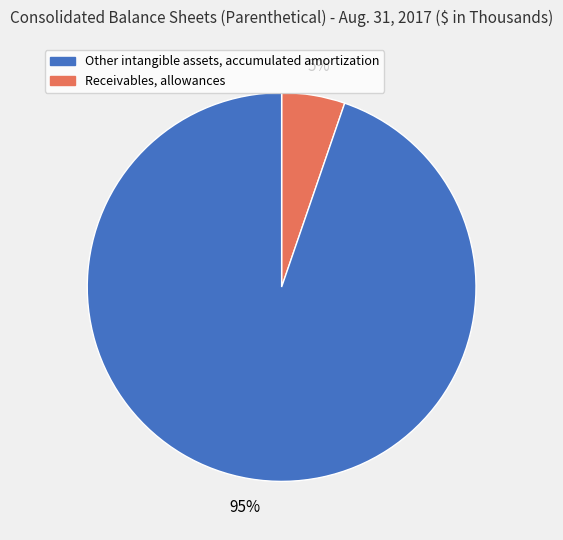

Does any single category account for the majority?

Yes